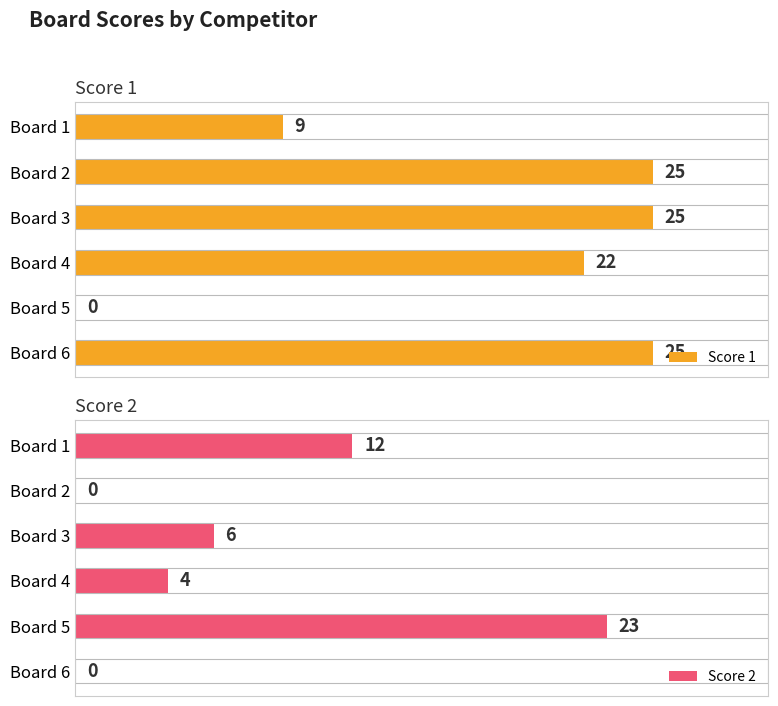

At how many categories does at least one series exceed 0?

6